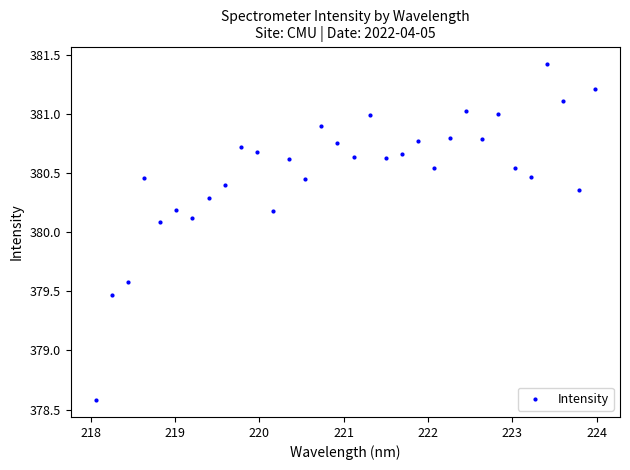

What is the range of X values (max minus min)?

5.9